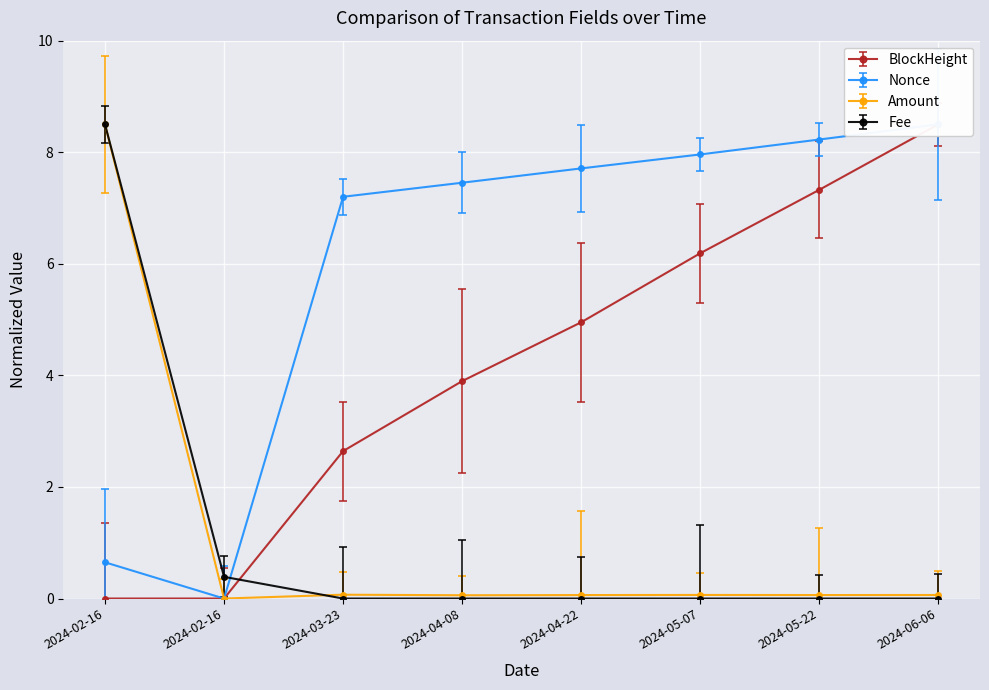

The value of Nonce at 2024-03-23 14:03 is 7.2. True or false?

True